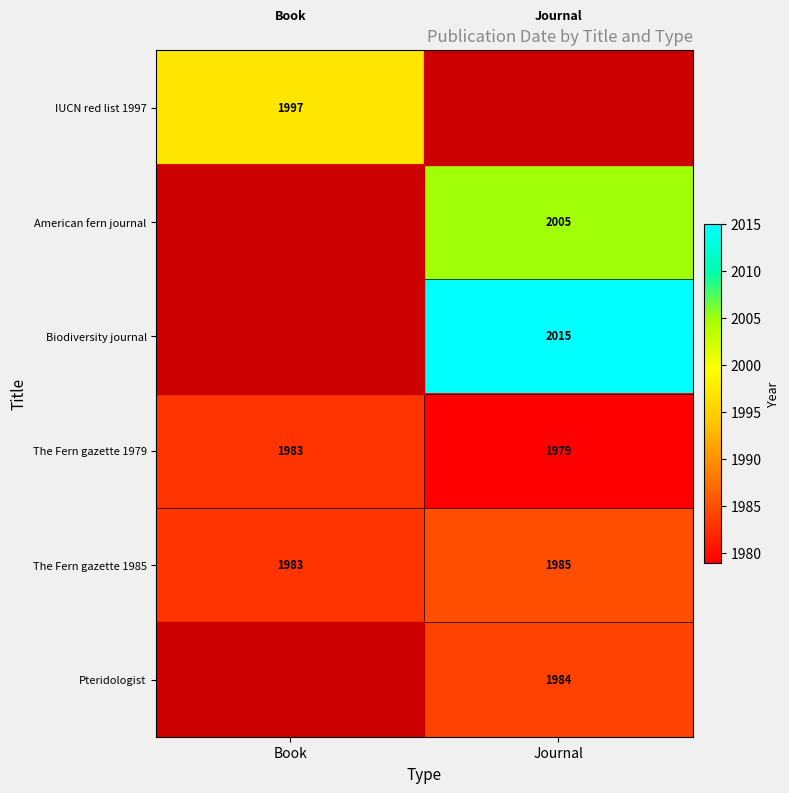

The American fern journal series shows 3487 at Journal. True or false?

False